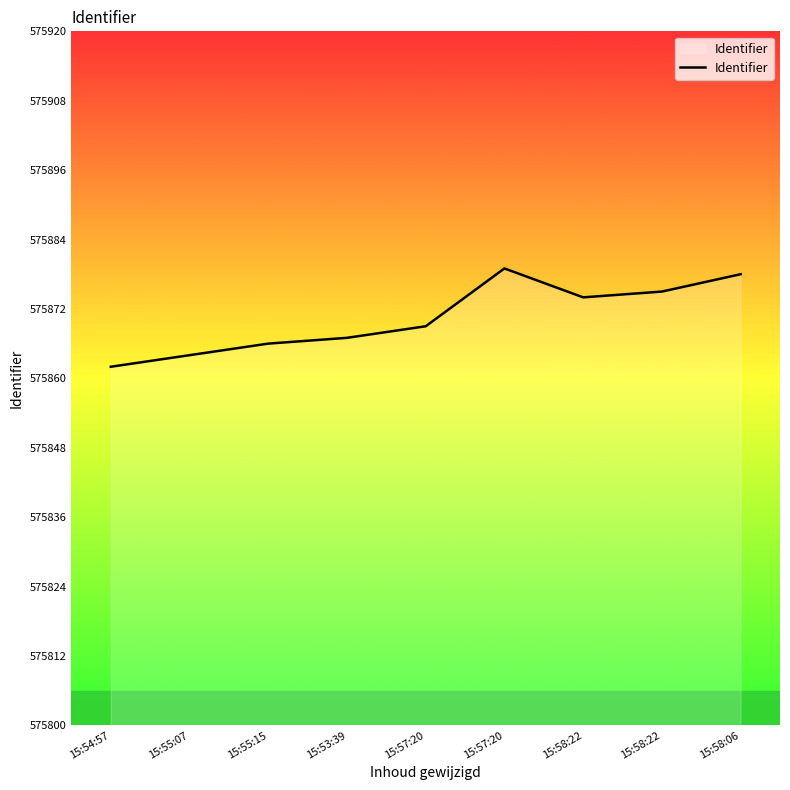

List the labels in order of value, smallest first.

15:54:57, 15:55:07, 15:55:15, 15:53:39, 15:57:20, 15:58:22, 15:58:22, 15:58:06, 15:57:20